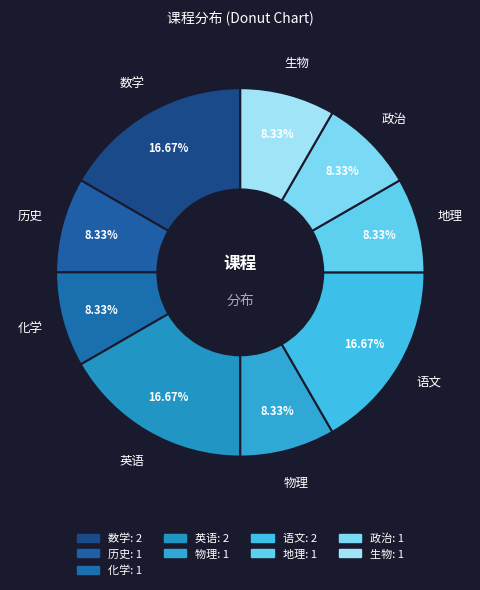

How many slices are in this pie chart?

9